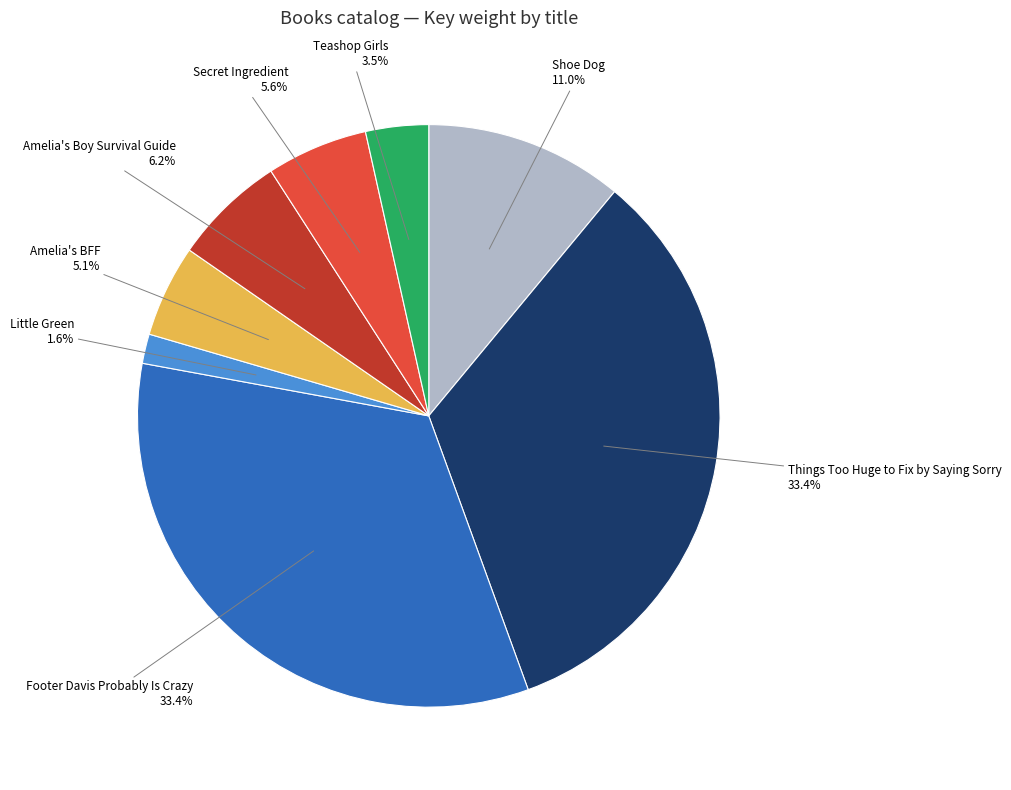

Is there any slice that represents more than half of the pie?

No